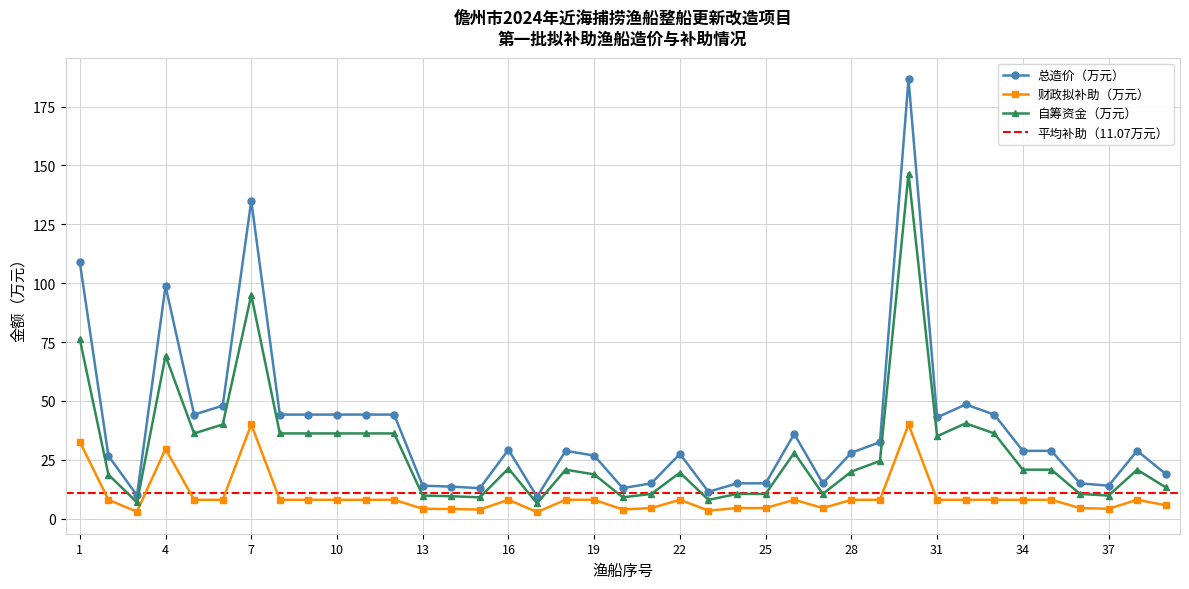

Reading left to right, list all the values displayed in this chart.

总造价（万元）: 1=108.9	2=26.7	3=9.9	4=98.8	5=44.2	6=48.0	7=135.0	8=44.2	9=44.2	10=44.2	11=44.2	12=44.2	13=14.0	14=13.6	15=12.9	16=29.3	17=9.3	18=28.8	19=26.8	20=12.9	21=15.0	22=27.5	23=11.4	24=15.0	25=15.0	26=36.0	27=15.0	28=28.0	29=32.5	30=186.6	31=43.0	32=48.5	33=44.2	34=28.8	35=28.8	36=15.0	37=14.0	38=28.8	39=19.0
财政拟补助（万元）: 1=32.7	2=8.0	3=3.0	4=29.6	5=8.0	6=8.0	7=40.0	8=8.0	9=8.0	10=8.0	11=8.0	12=8.0	13=4.2	14=4.1	15=3.9	16=8.0	17=2.8	18=8.0	19=8.0	20=3.9	21=4.5	22=8.0	23=3.4	24=4.5	25=4.5	26=8.0	27=4.5	28=8.0	29=8.0	30=40.0	31=8.0	32=8.0	33=8.0	34=8.0	35=8.0	36=4.5	37=4.2	38=8.0	39=5.7
自筹资金（万元）: 1=76.2	2=18.7	3=6.9	4=69.2	5=36.2	6=40.0	7=95.0	8=36.2	9=36.2	10=36.2	11=36.2	12=36.2	13=9.8	14=9.5	15=9.1	16=21.3	17=6.5	18=20.8	19=18.8	20=9.1	21=10.5	22=19.5	23=8.0	24=10.5	25=10.5	26=28.0	27=10.5	28=20.0	29=24.5	30=146.6	31=35.0	32=40.5	33=36.2	34=20.8	35=20.8	36=10.5	37=9.8	38=20.8	39=13.3